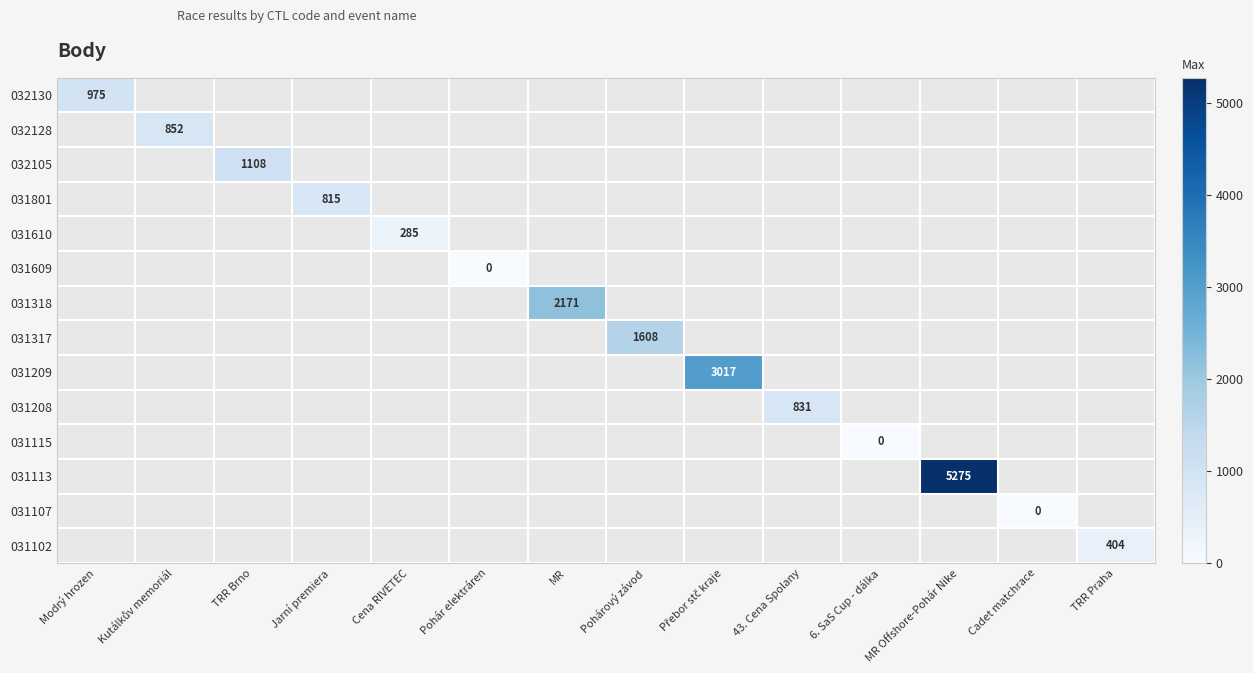

At how many categories does at least one series exceed 2060?

3